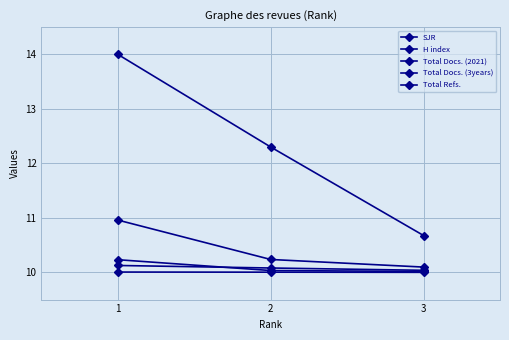

What is the difference between the maximum and minimum values in the Total Docs. (3years) series?

0.9